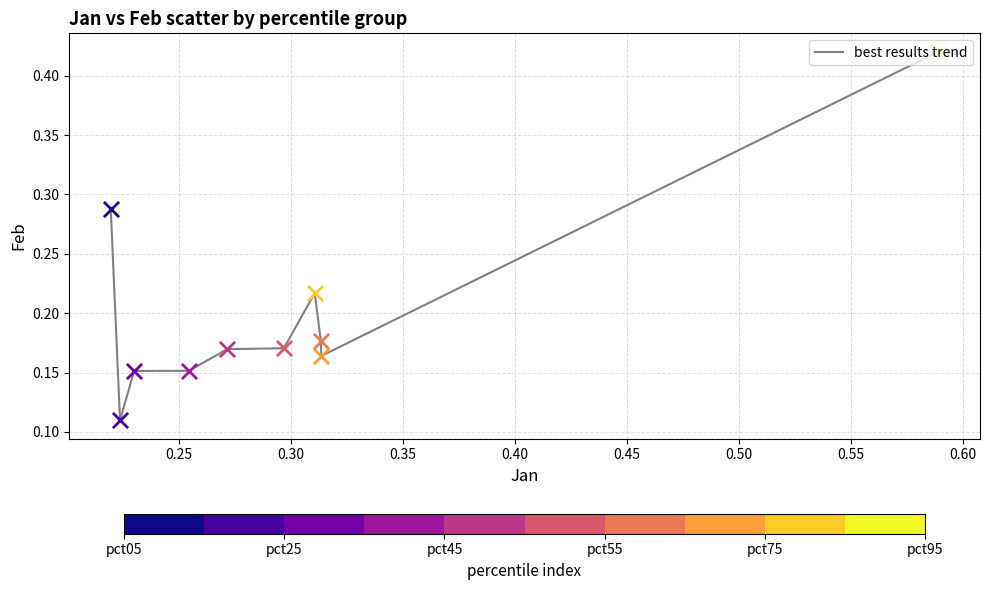

Does the chart have visible grid lines?

Yes